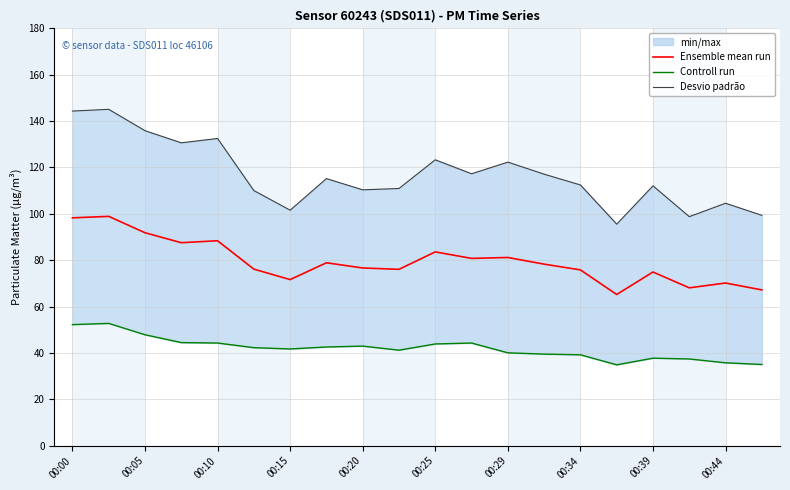

What is the maximum value for Ensemble mean run?

98.9